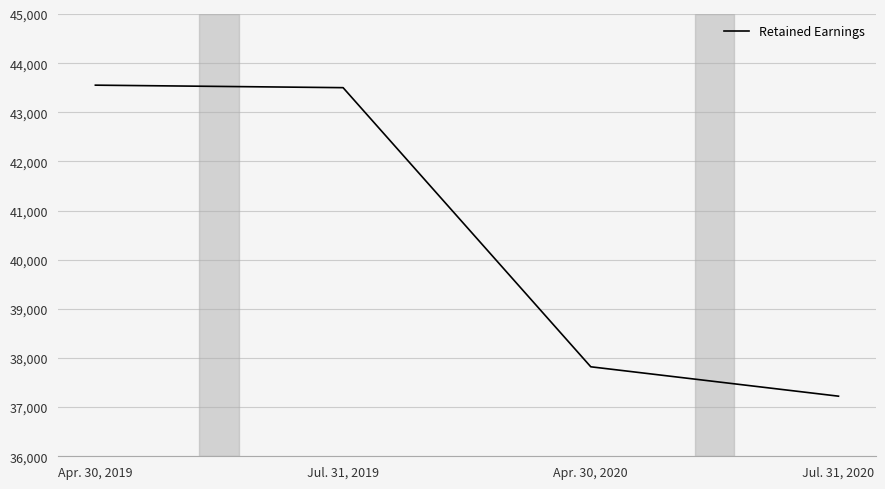

Reading left to right, what are all the values shown in this chart?

Apr. 30, 2019=43552	Jul. 31, 2019=43501	Apr. 30, 2020=37821	Jul. 31, 2020=37223